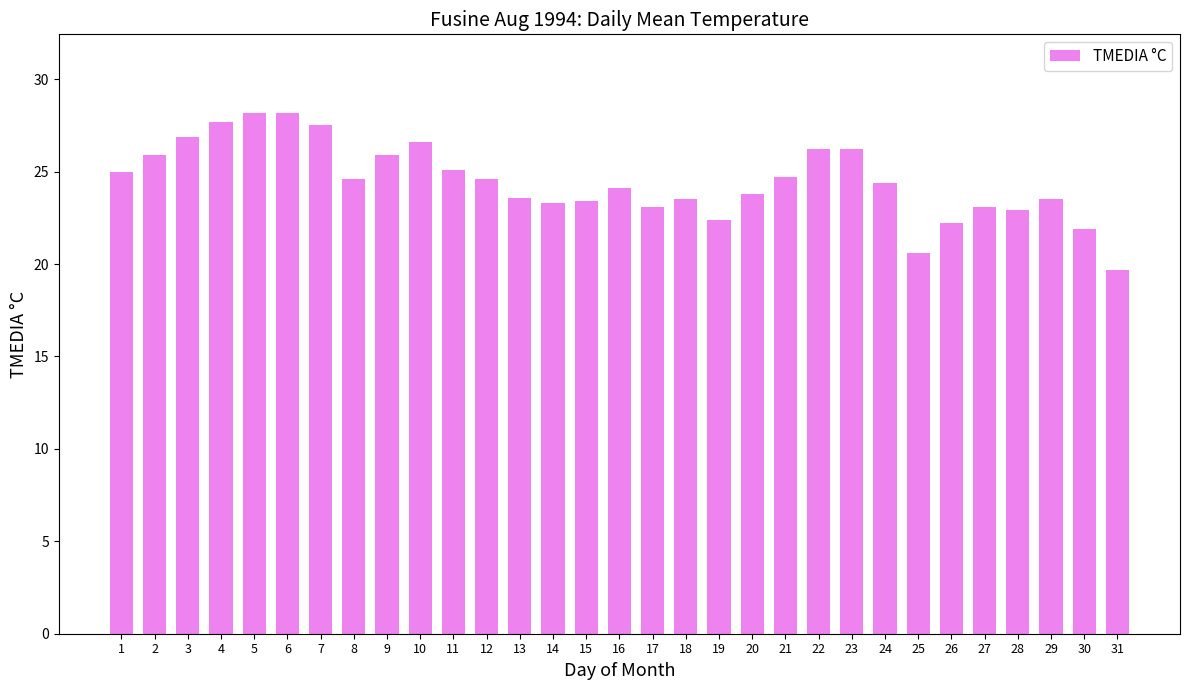

True or false: the data shows 7.5 at 19.

False